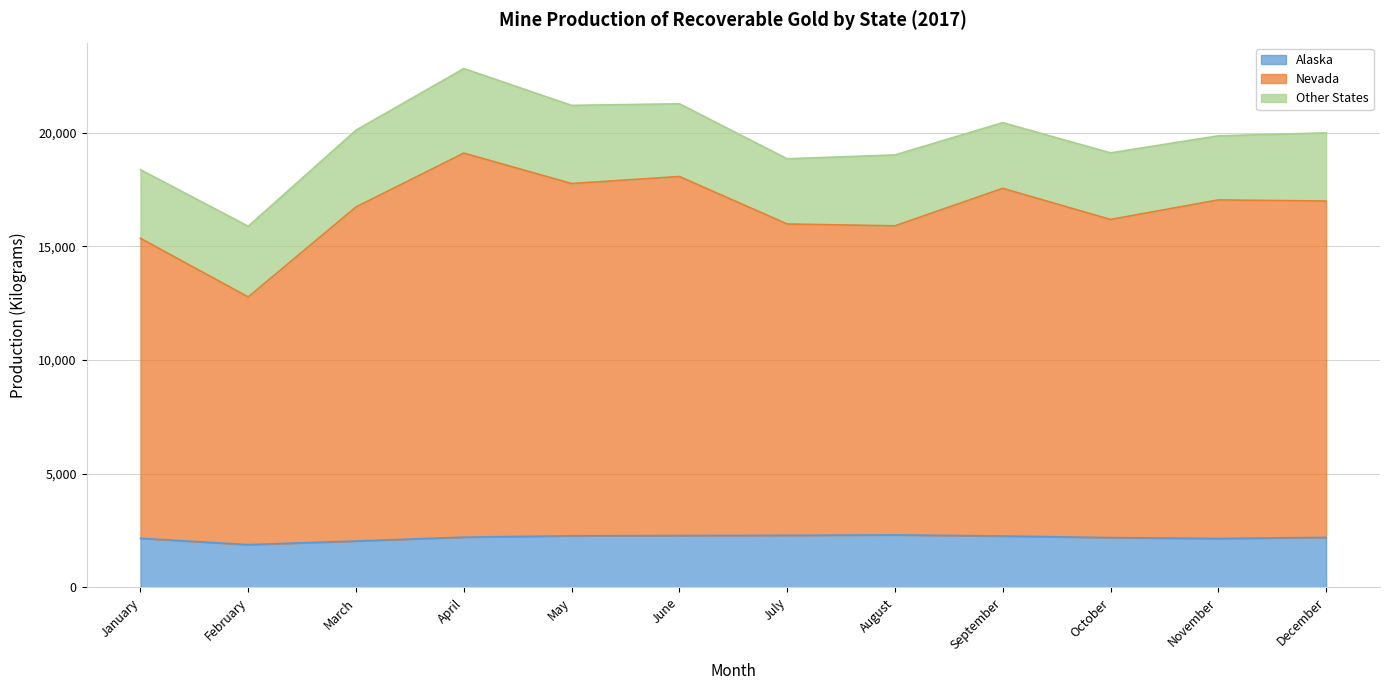

What is the value of the Nevada point at the 11th from the left?

17050